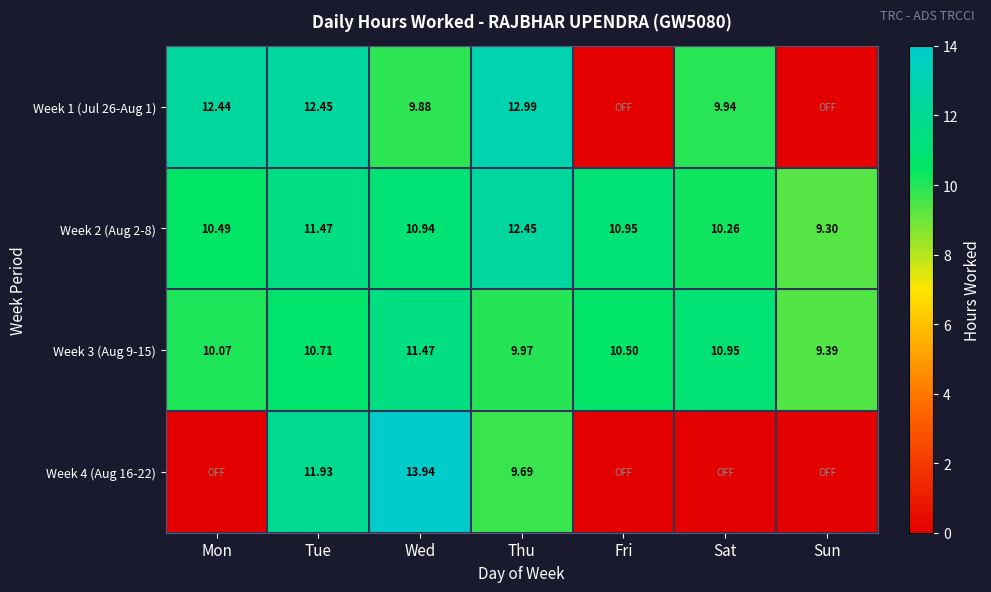

Count the number of categories in the chart.

7